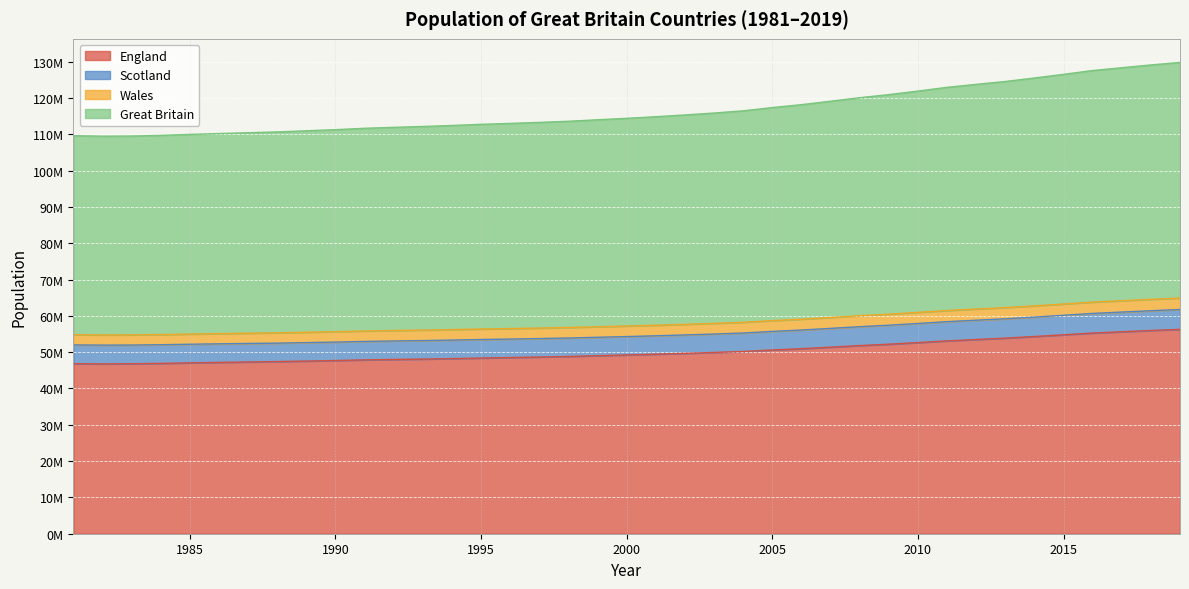

True or false: England and Wales intersect in this chart.

False